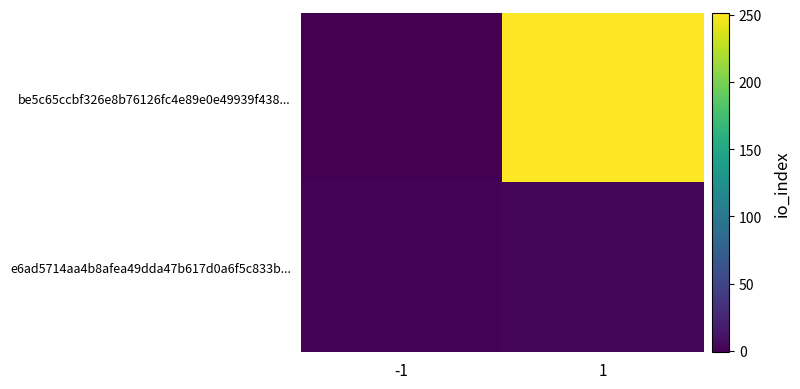

Reading left to right, extract all data points from this chart.

be5c65ccbf326e8b76126fc4e89e0e49939f438...: -1=-1	1=251
e6ad5714aa4b8afea49dda47b617d0a6f5c833b...: -1=1	1=2